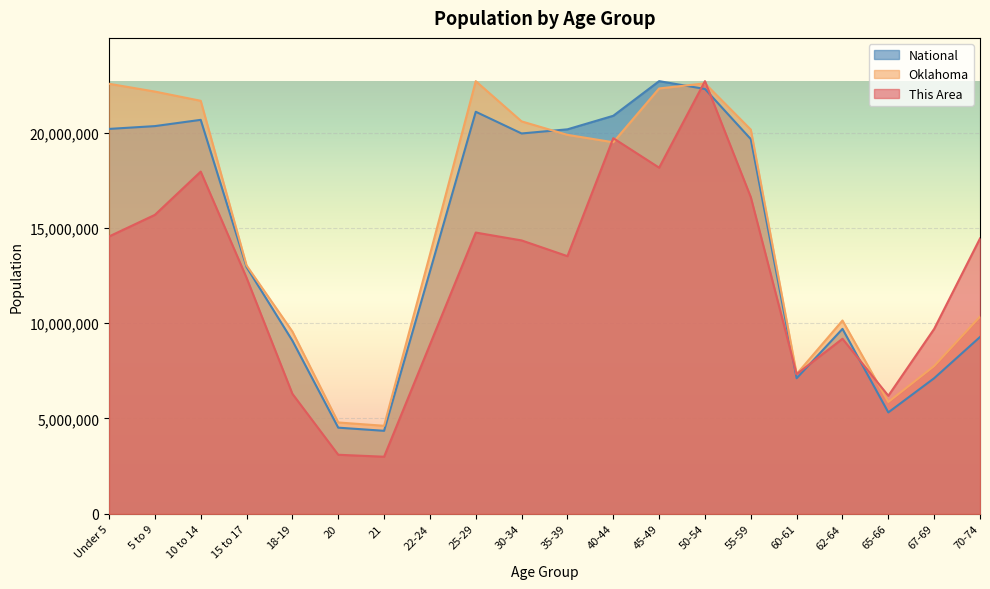

True or false: Oklahoma has a value of 7752831.6 at 67-69.

True